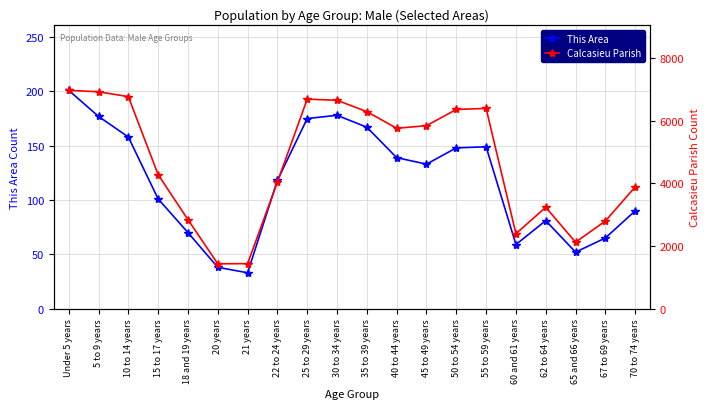

Is it true that Calcasieu Parish equals 10951 at 50 to 54 years?

False